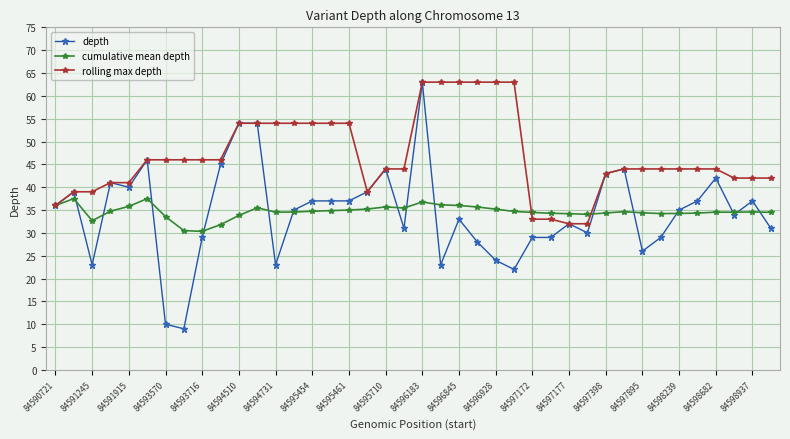

What is the value of the depth point at the 26th from the left?

22.0